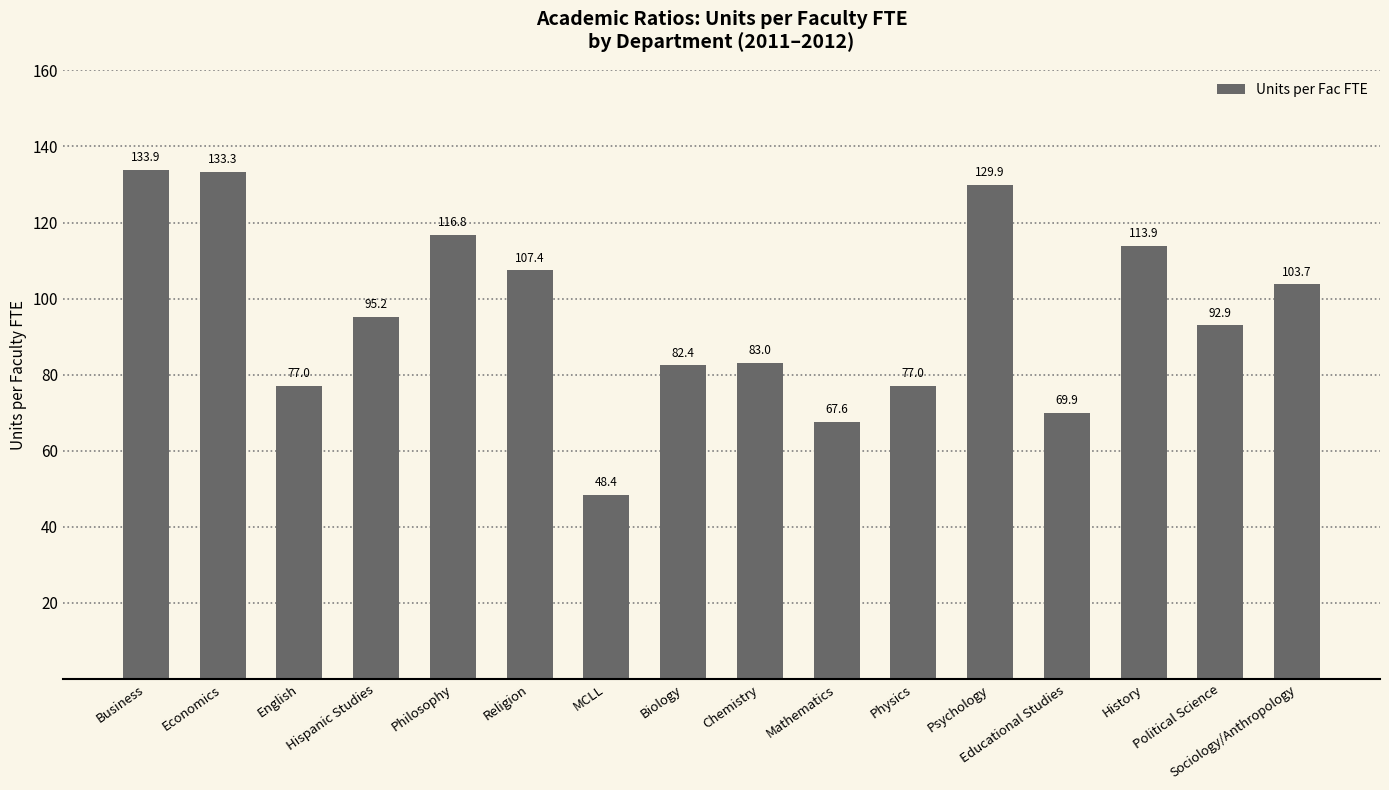

What is the difference between the maximum and minimum values?

85.5